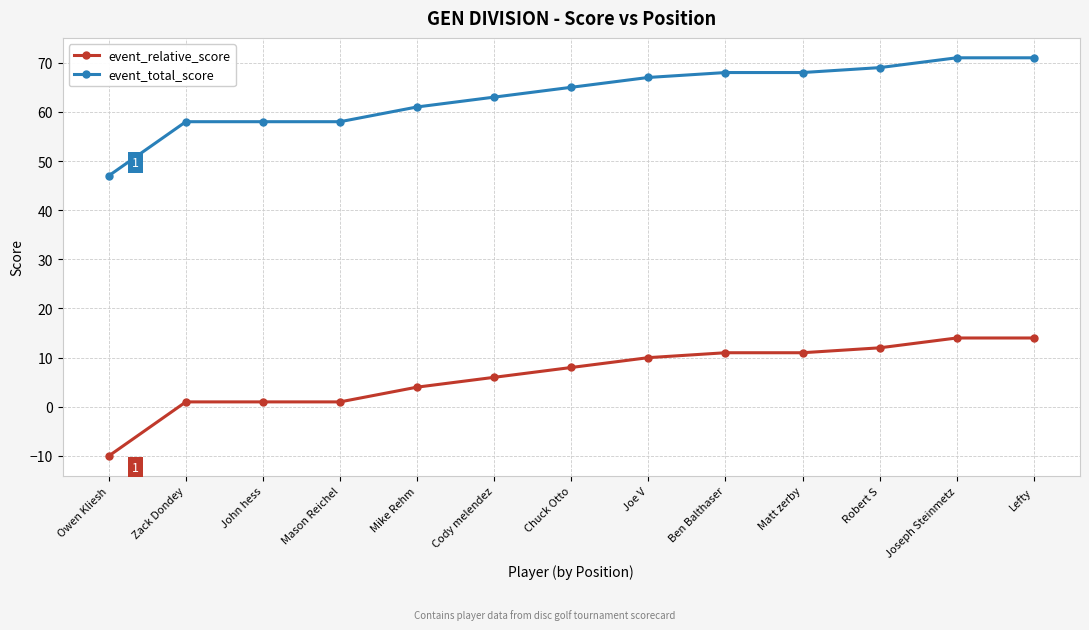

What is the spread (max minus min) of values at Owen Kliesh?

57